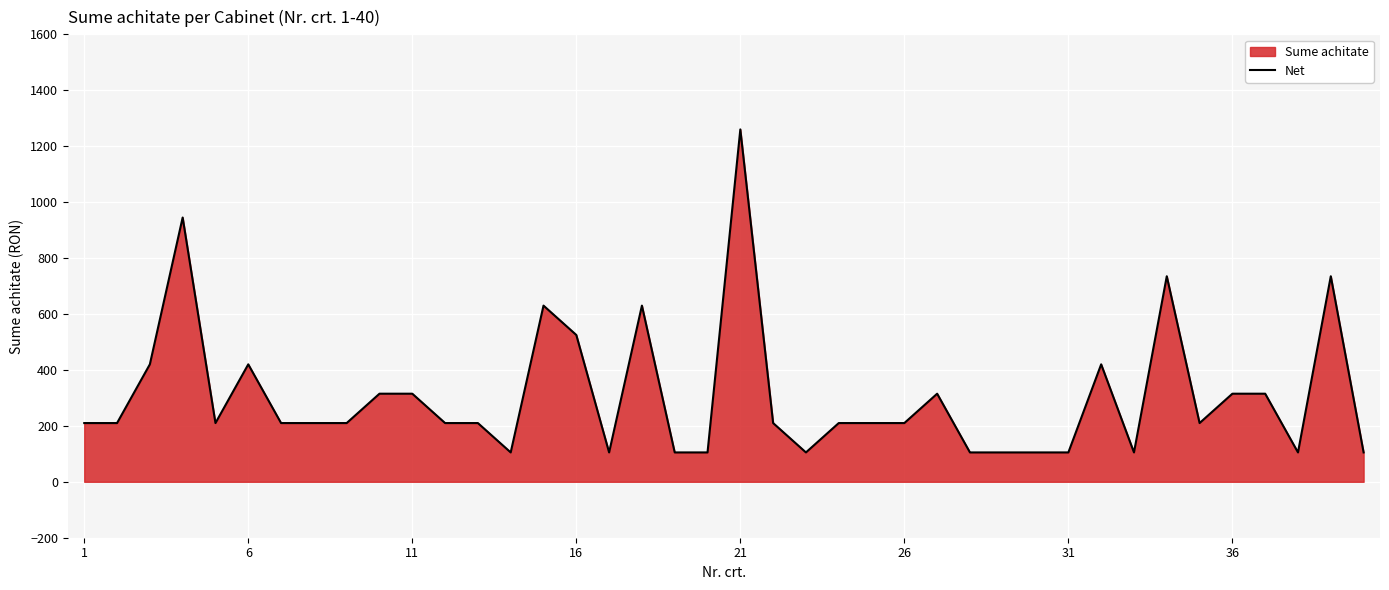

What is the maximum value shown in the chart?

1260